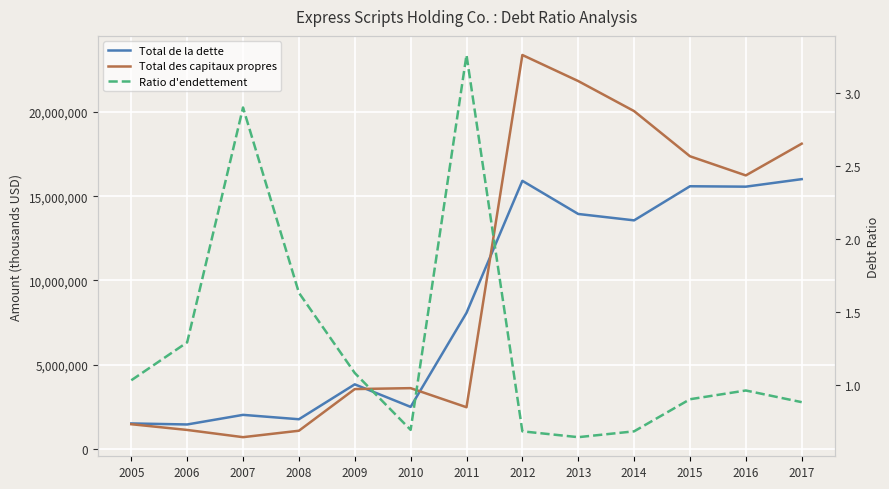

Reading left to right, transcribe all the data shown in this chart.

Total de la dette: 2005=1511000.0	2006=1450500.0	2007=2020400.0	2008=1760300.0	2009=3832600.0	2010=2493800.0	2011=8076300.0	2012=15915000.0	2013=13947000.0	2014=13568000.0	2015=15592700.0	2016=15568300.0	2017=16014400.0
Total des capitaux propres: 2005=1465000.0	2006=1124900.0	2007=696400.0	2008=1078200.0	2009=3551800.0	2010=3606600.0	2011=2473700.0	2012=23385000.0	2013=21837400.0	2014=20054200.0	2015=17372800.0	2016=16236000.0	2017=18119600.0
Ratio d'endettement: 2005=1.0	2006=1.3	2007=2.9	2008=1.6	2009=1.1	2010=0.7	2011=3.3	2012=0.7	2013=0.6	2014=0.7	2015=0.9	2016=1.0	2017=0.9